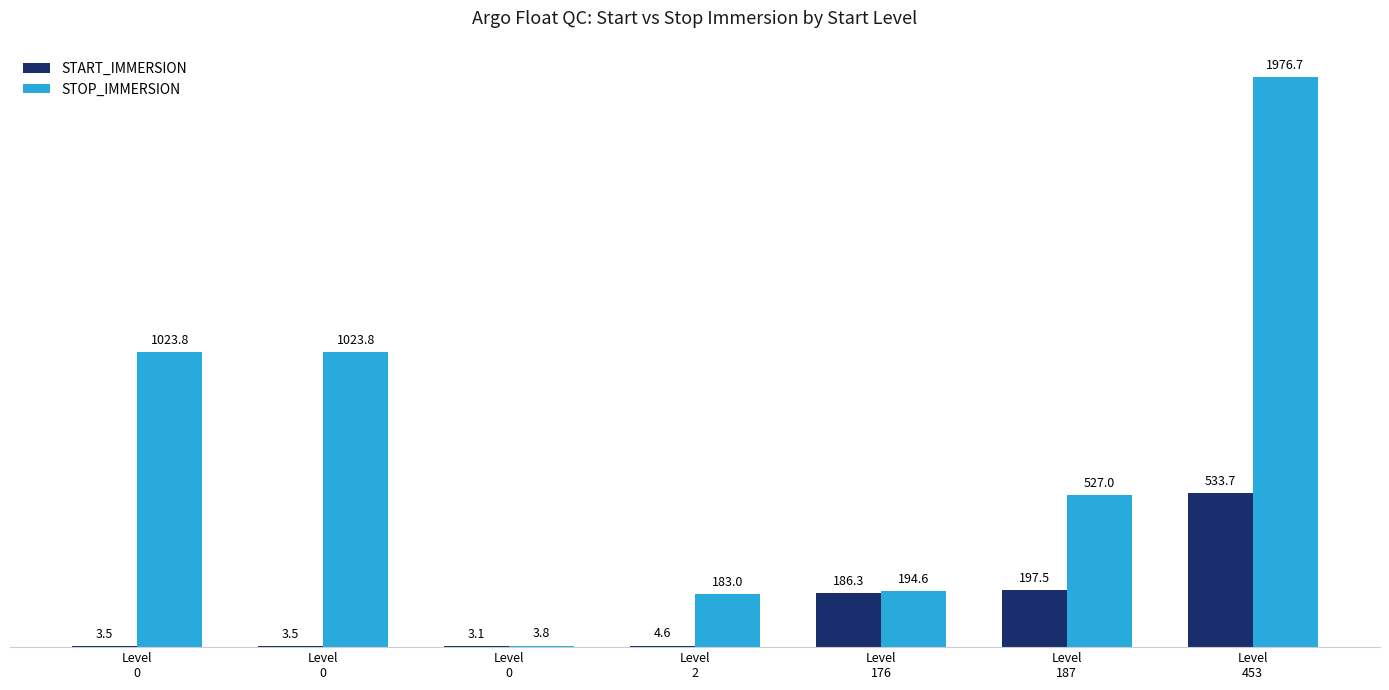

Are the bars horizontal?

No